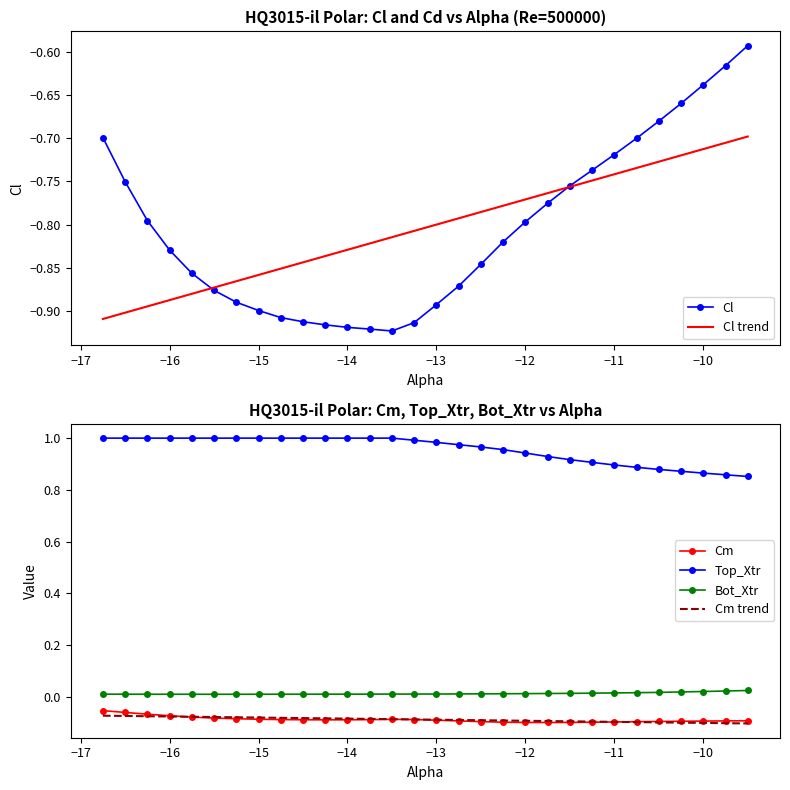

Count the number of categories in the chart.

30